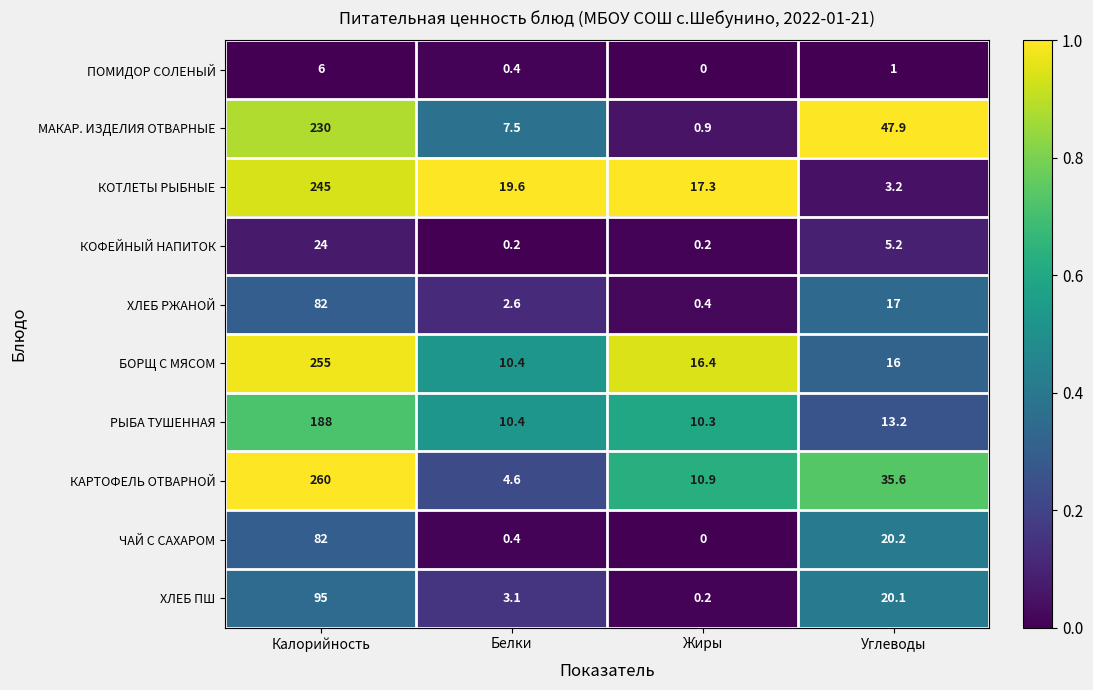

What is the difference between the maximum and minimum values in the ЧАЙ С САХАРОМ series?

82.0